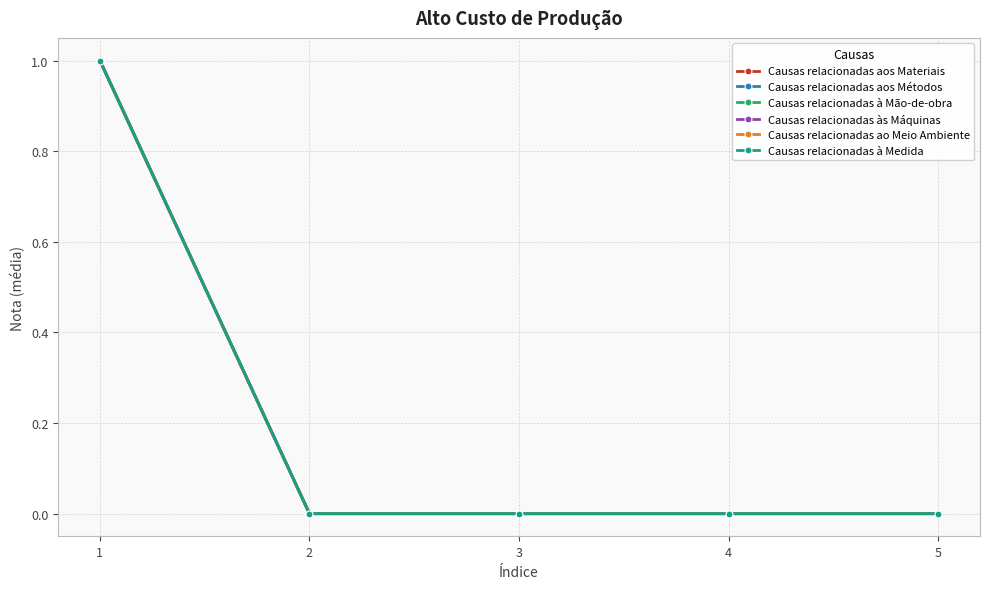

How many data points does each series have?

5